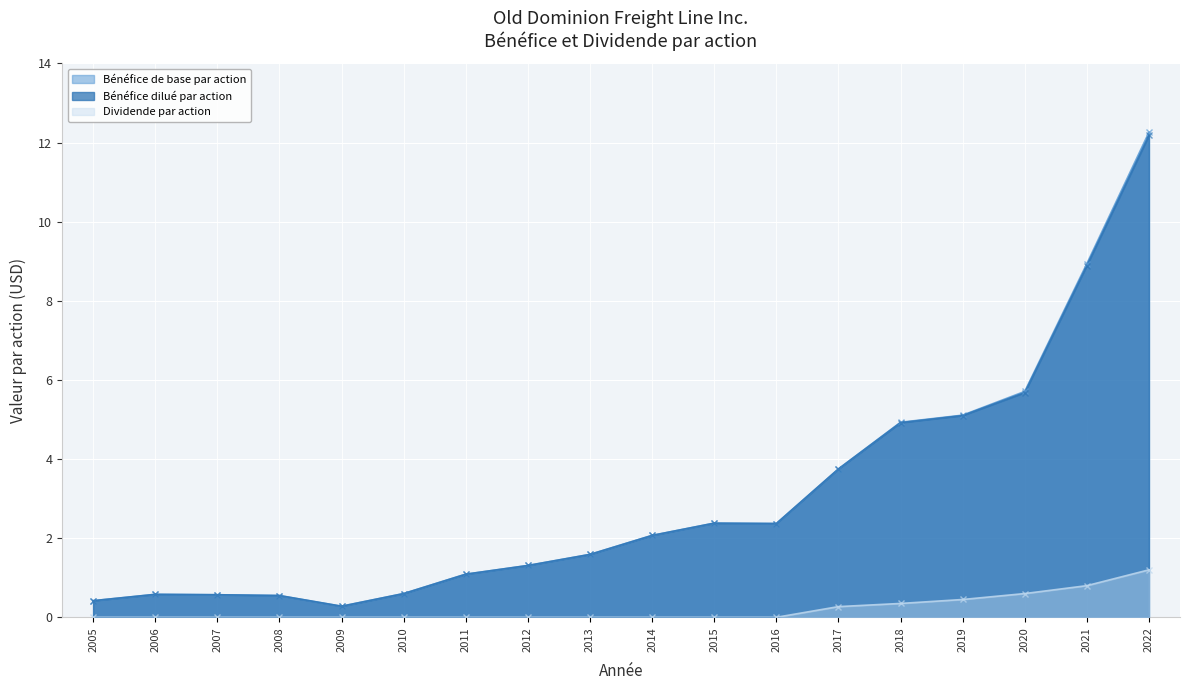

Count the number of data series in this chart.

3